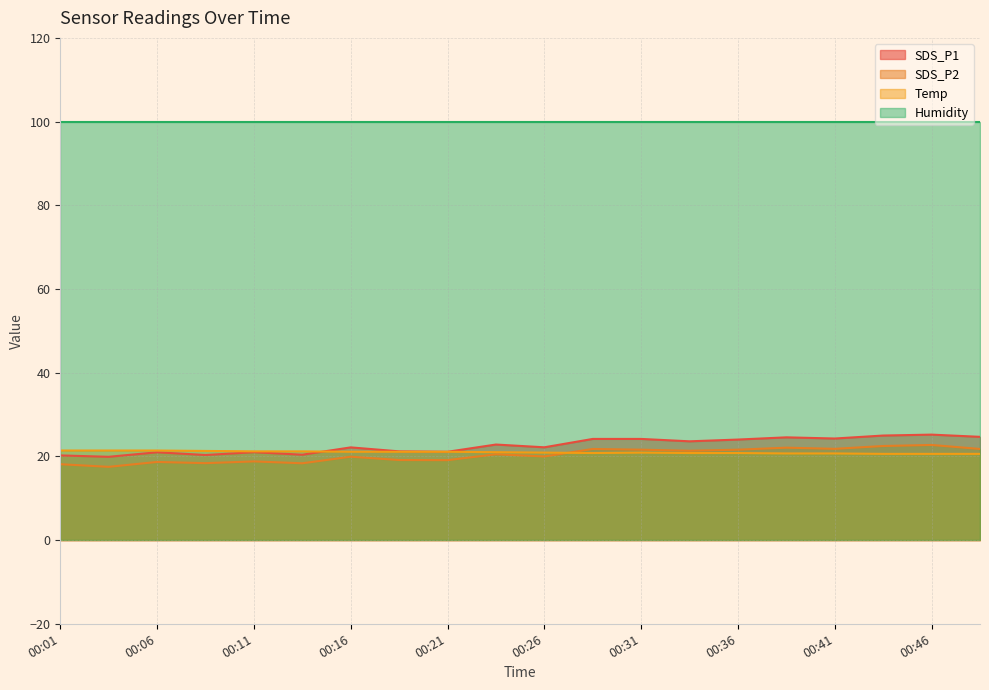

What is the value of the Temp point at the 8th from the left?

21.1